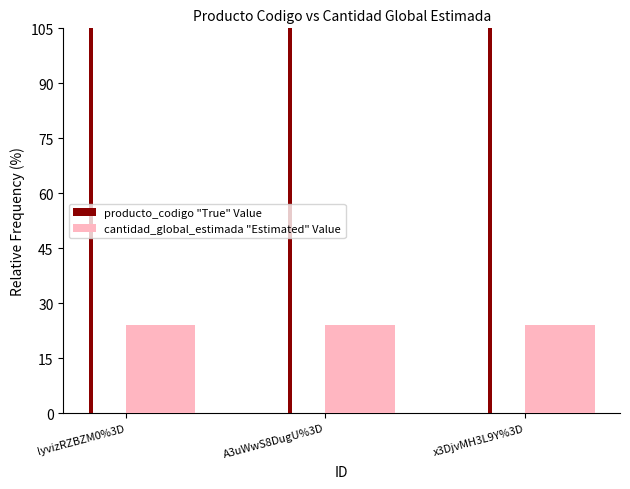

What is the lowest value of the producto_codigo "True" Value series?

81112107